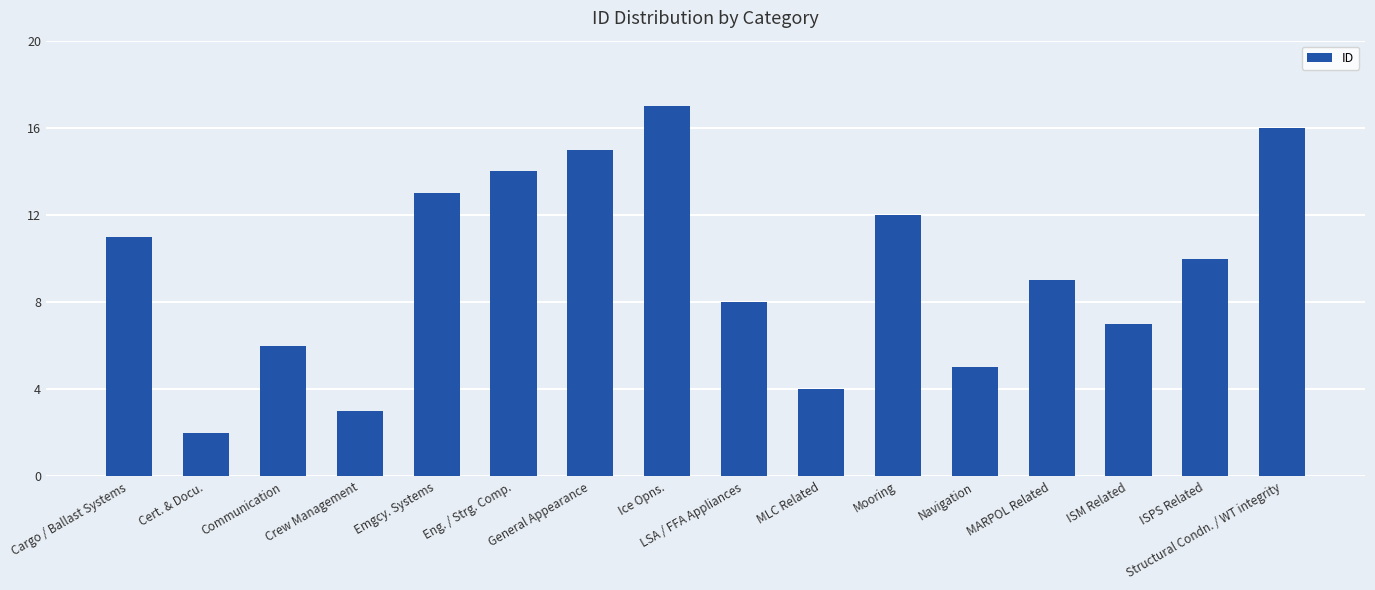

Which has a higher value, Crew Management or General Appearance?

General Appearance